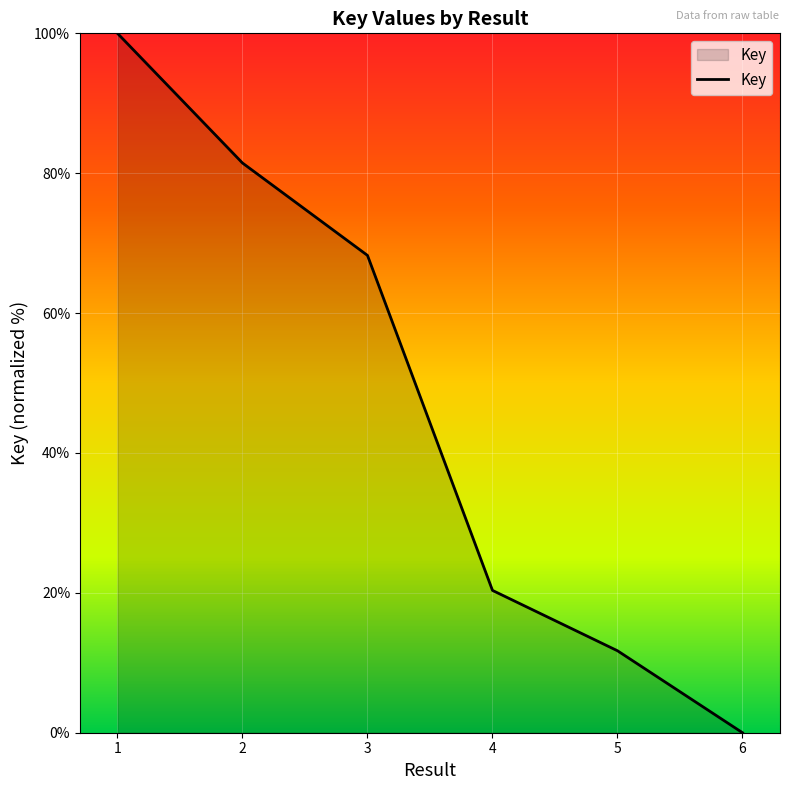

Is it true that the value at 3 is 101.2?

False